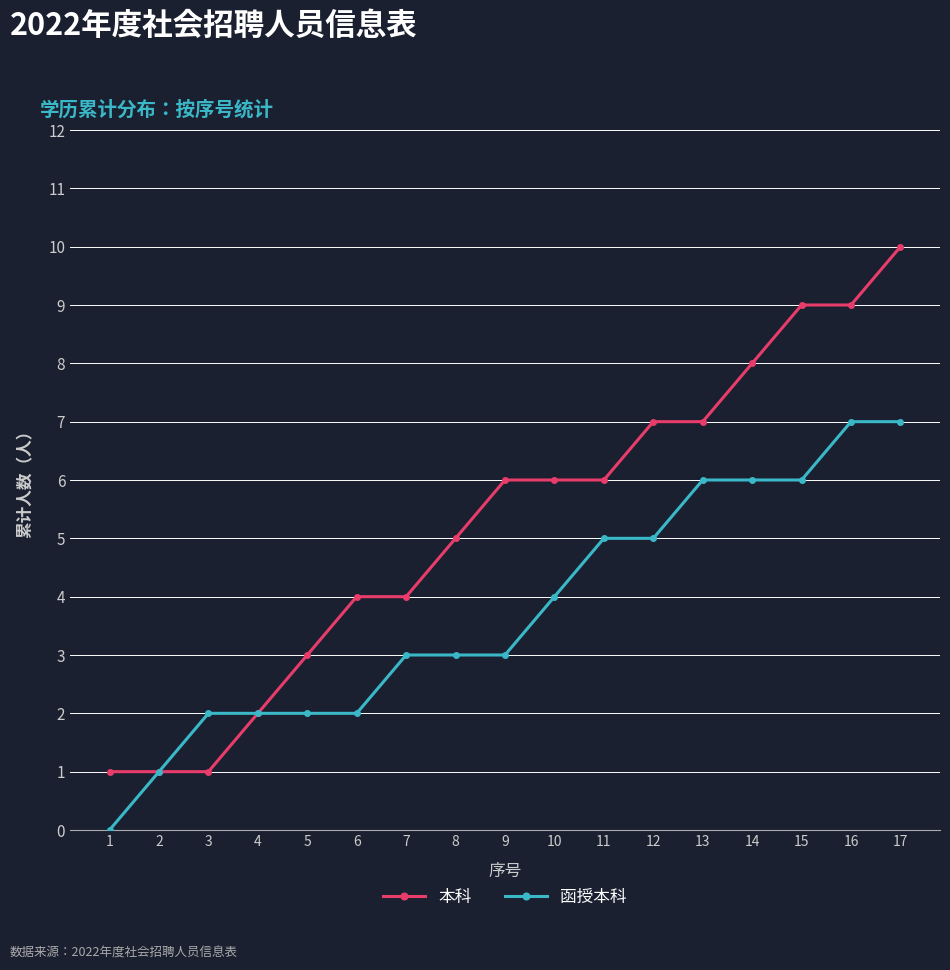

Reading left to right, transcribe all the data shown in this chart.

本科: 1	1	1	2	3	4	4	5	6	6	6	7	7	8	9	9	10
函授本科: 0	1	2	2	2	2	3	3	3	4	5	5	6	6	6	7	7